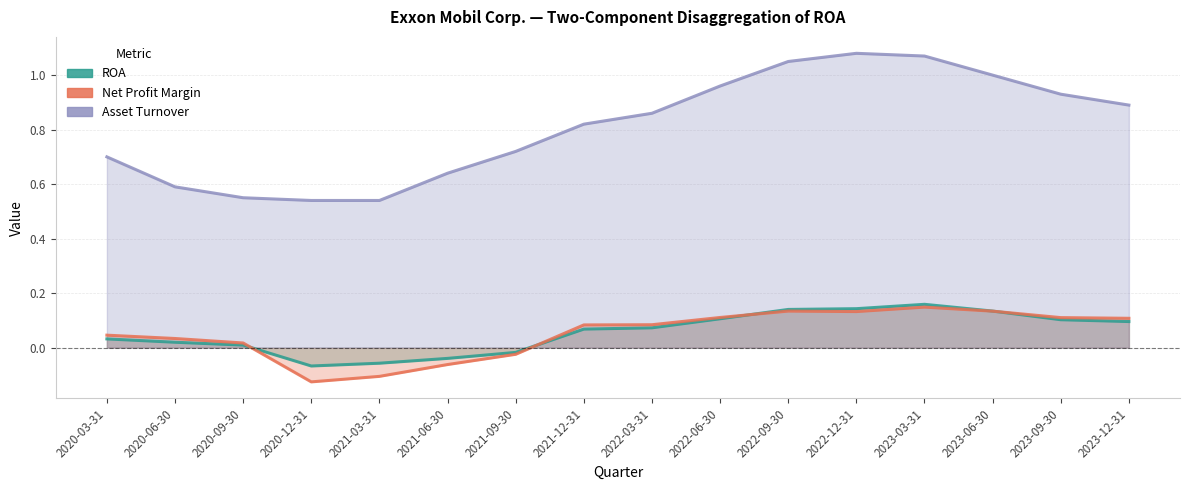

Count the number of data series in this chart.

3